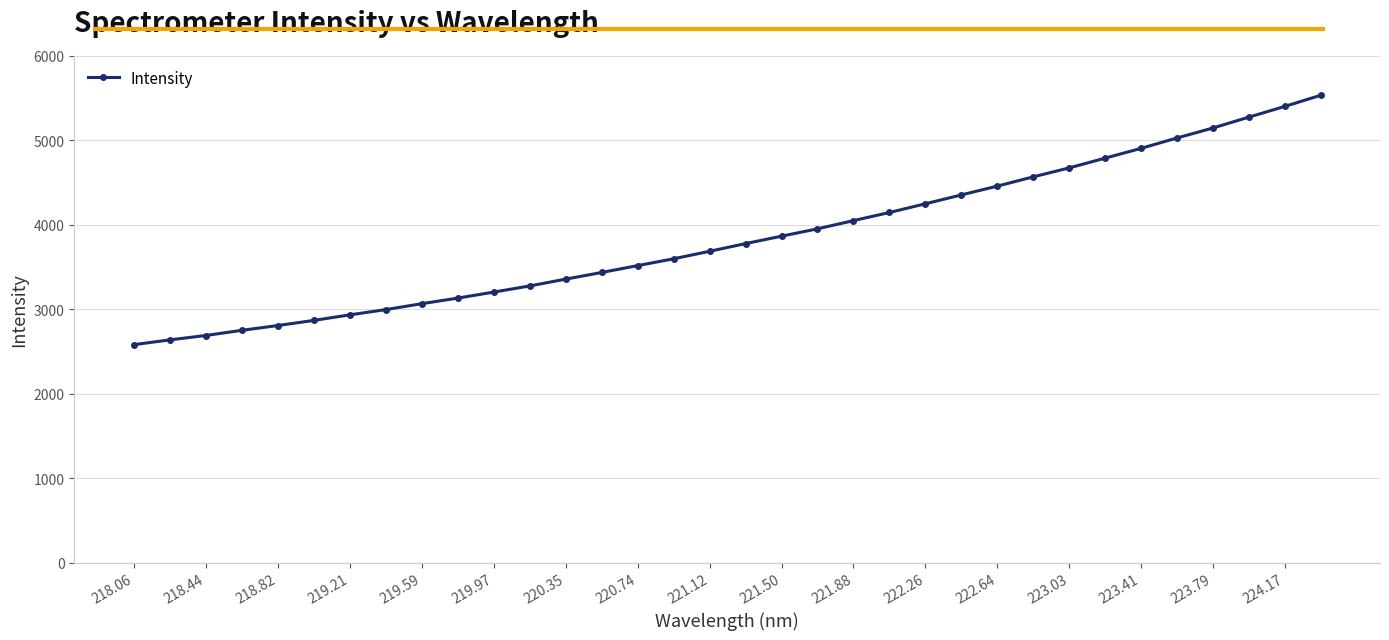

What is the sum of all values?

130726.2